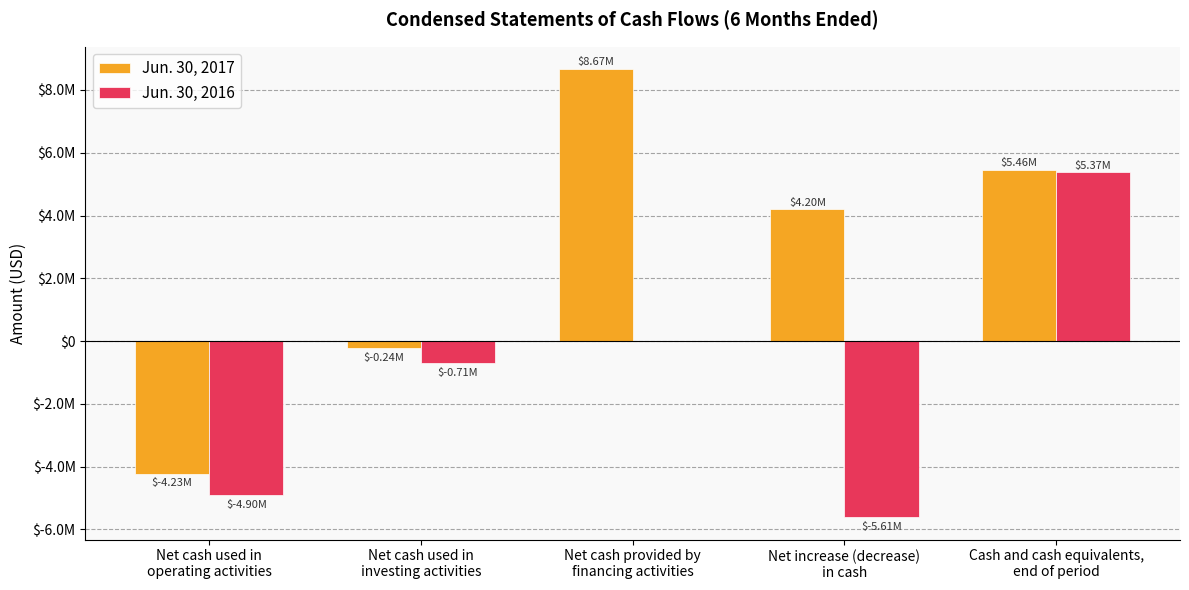

What are all the series names shown in the legend?

Jun. 30, 2017, Jun. 30, 2016